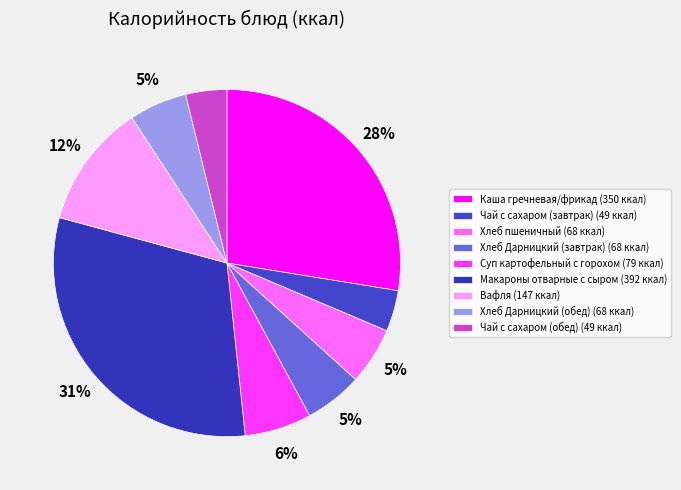

To the nearest percent, what percentage of the pie is Каша гречневая/фрикад?

28%